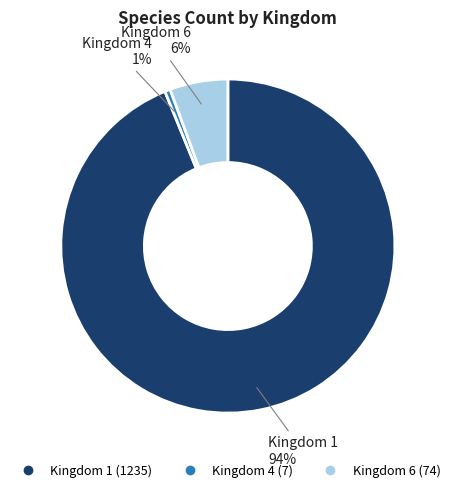

To the nearest percent, what percentage of the pie is Kingdom 6?

6%